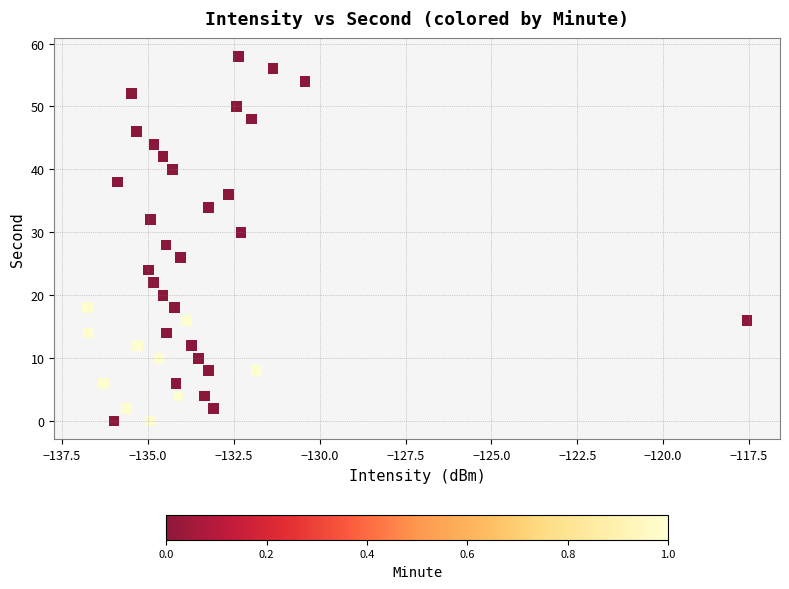

What is the range of Y values (max minus min)?

58